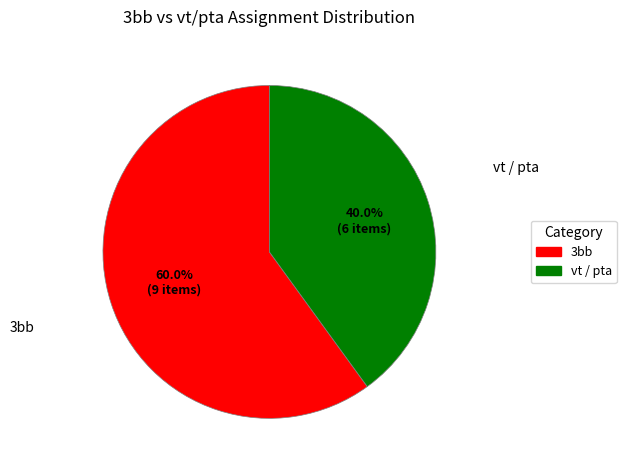

Count the number of slices in the pie.

2